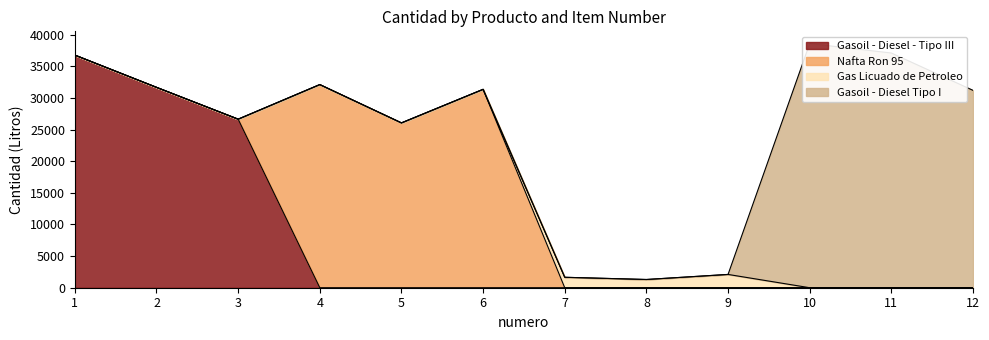

What are all the series names shown in the legend?

Gasoil - Diesel - Tipo III, Nafta Ron 95, Gas Licuado de Petroleo, Gasoil - Diesel Tipo I